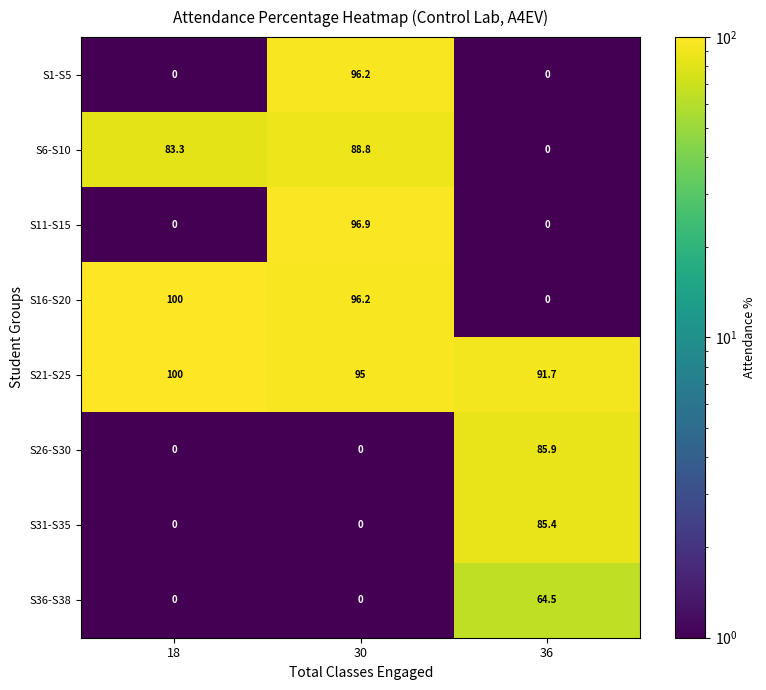

The value of S16-S20 at 30 is 96.2. True or false?

True